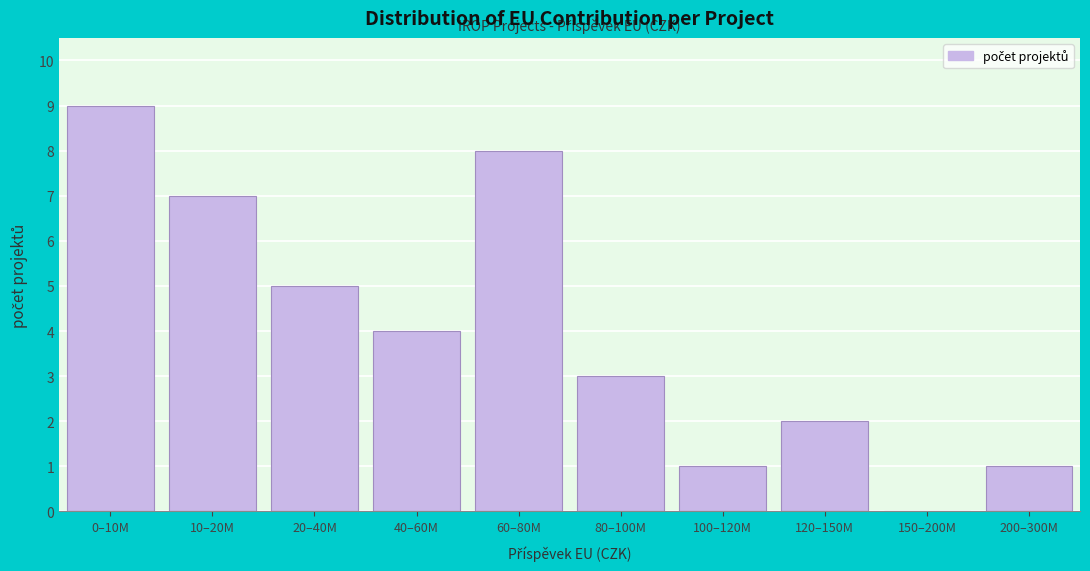

Reading right to left, extract all data points from this chart.

200–300M=1	150–200M=0	120–150M=2	100–120M=1	80–100M=3	60–80M=8	40–60M=4	20–40M=5	10–20M=7	0–10M=9